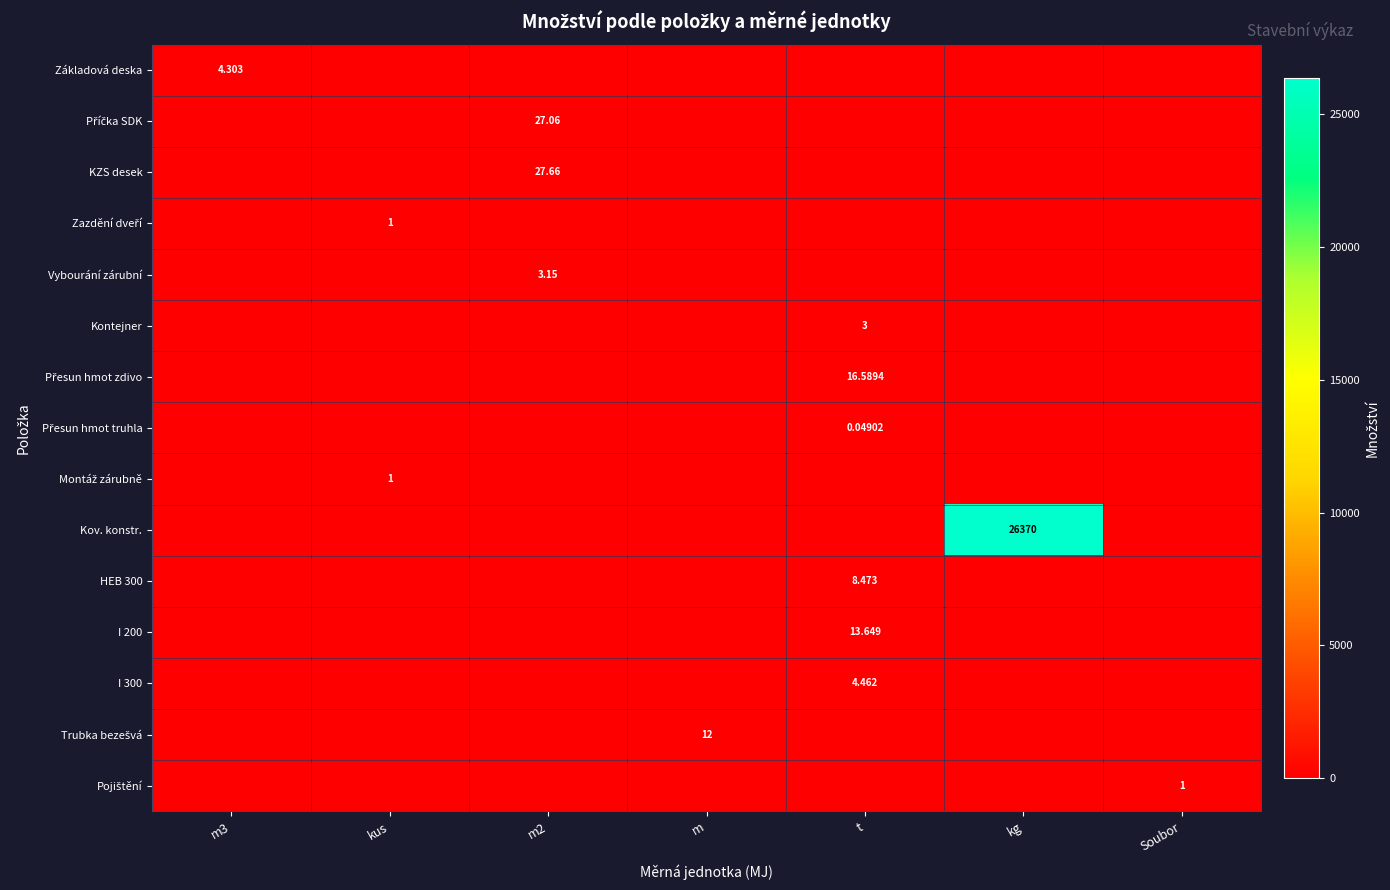

The value of Přesun hmot zdivo at t is 16.6. True or false?

True